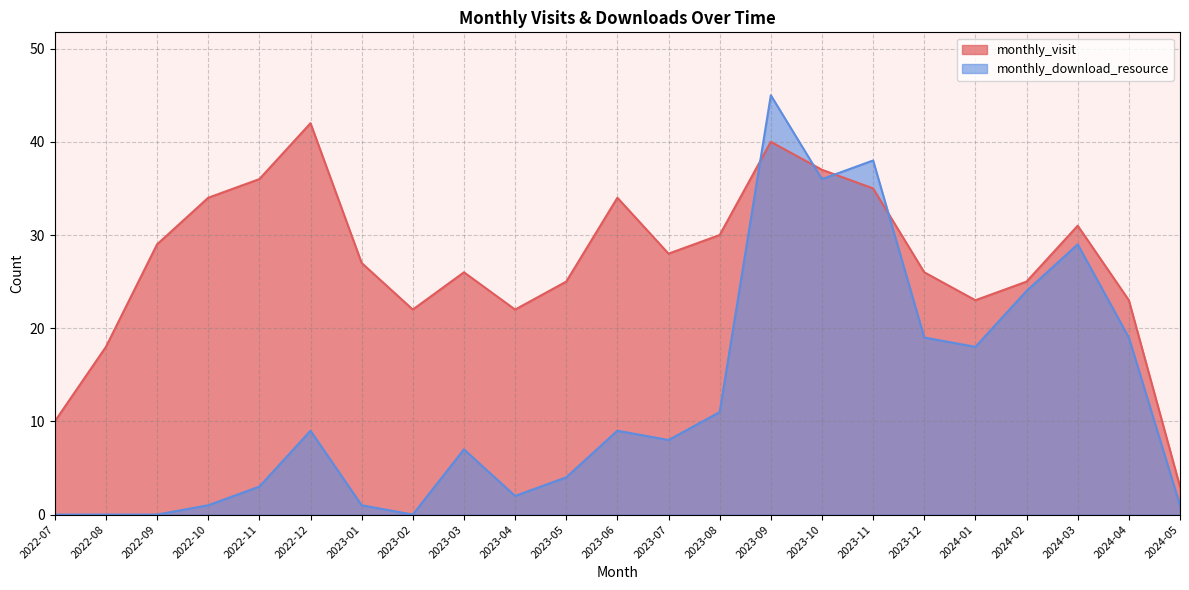

Where does the monthly_visit series first go above 27?

2022-09